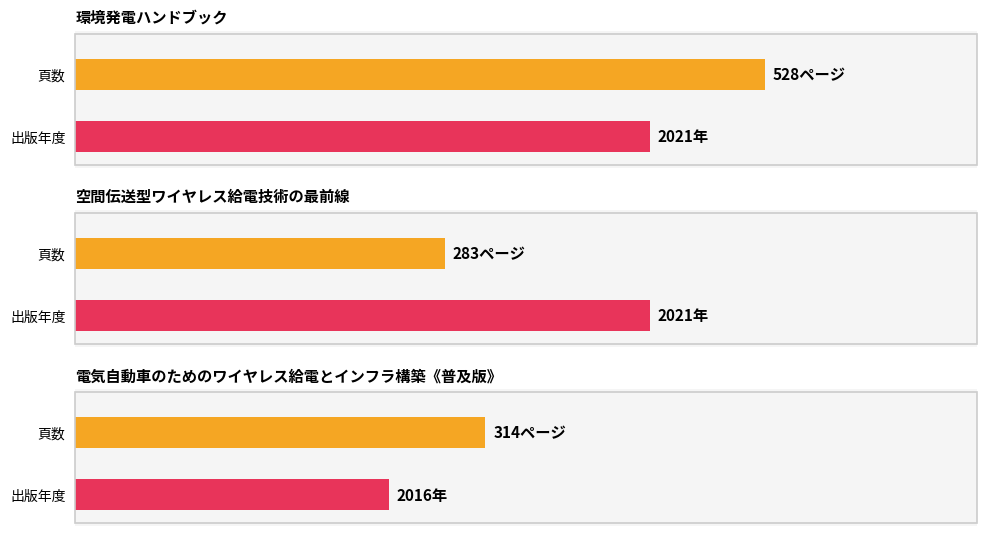

What is the change in value from 環境発電ハンドブック to 電気自動車のためのワイヤレス給電とインフラ構築《普及版》?

-214